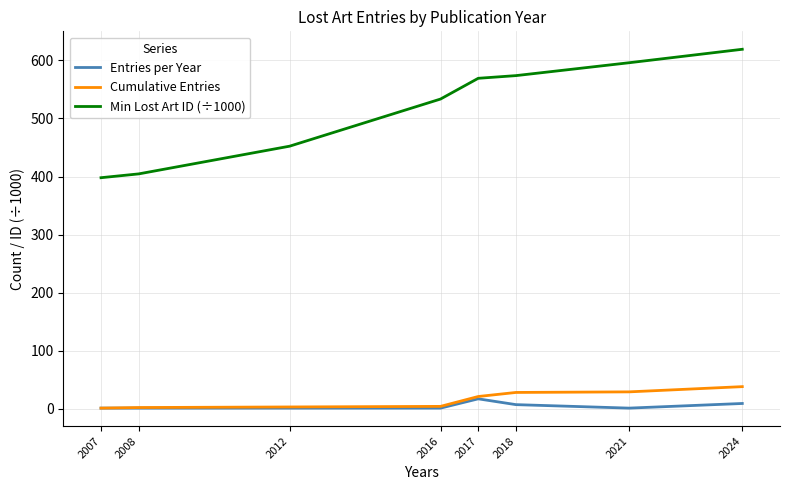

How many values in the Entries per Year series exceed 1?

3